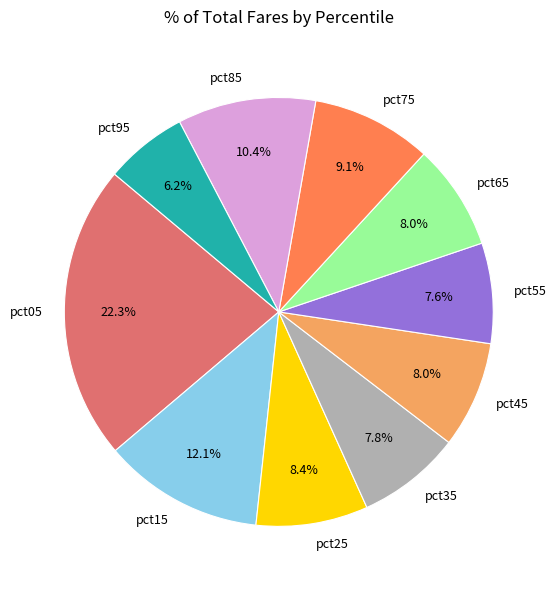

What percentage is the pct65 slice, to the nearest percent?

8%